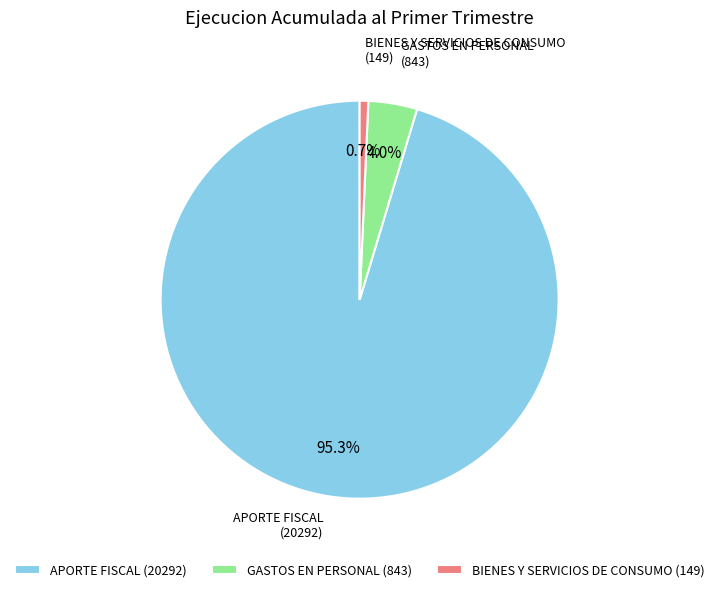

Is APORTE FISCAL the majority of the pie?

Yes